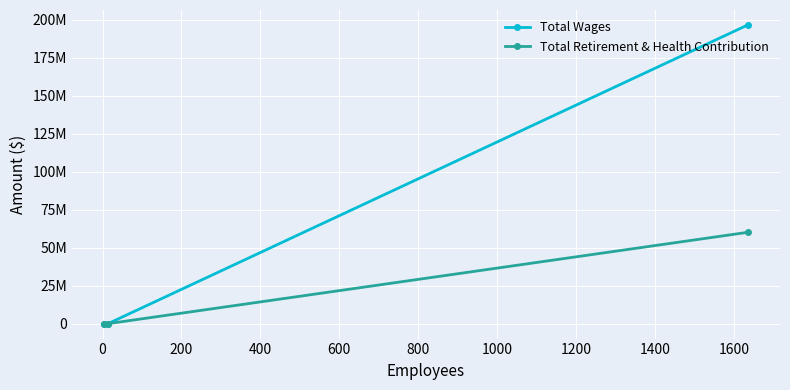

Does the chart display data point markers on the line(s)?

Yes